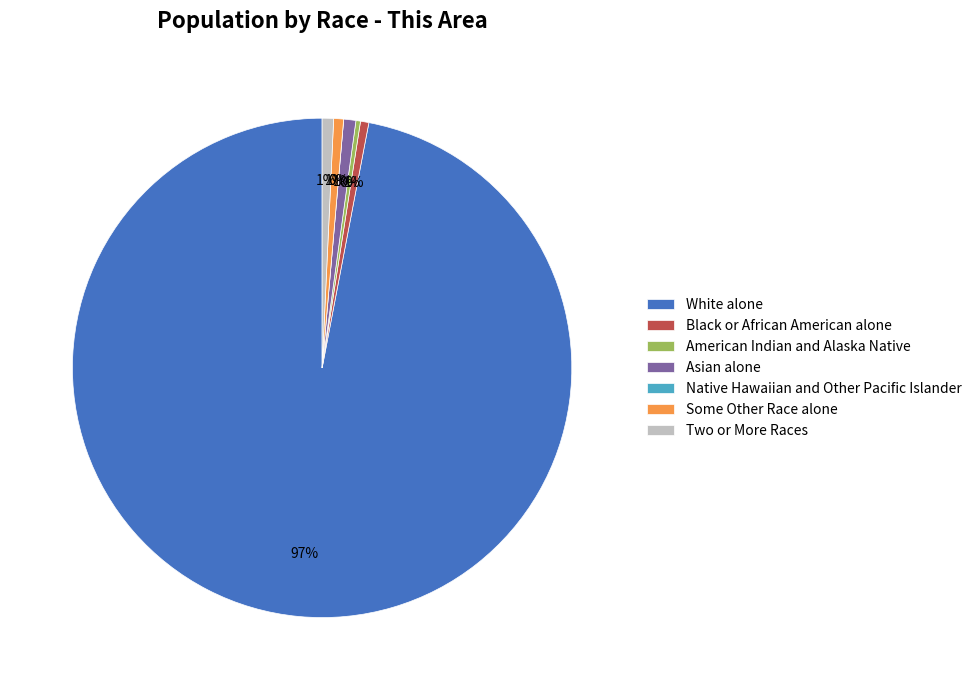

Combined, what portion of the pie is White alone and Two or More Races?

97.7%